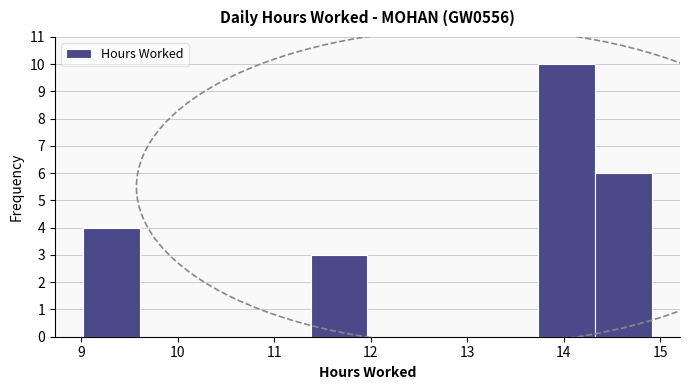

Over which range of the x-axis is the bar tallest?

13.7 to 14.3